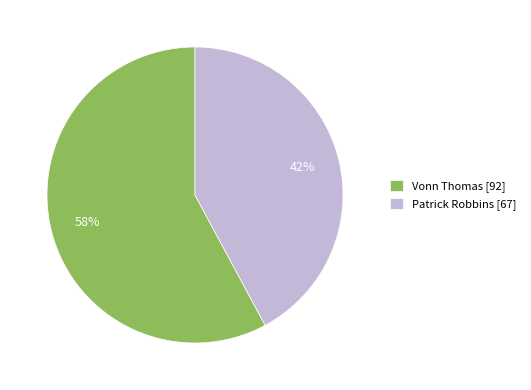

How many segments does this pie chart have?

2